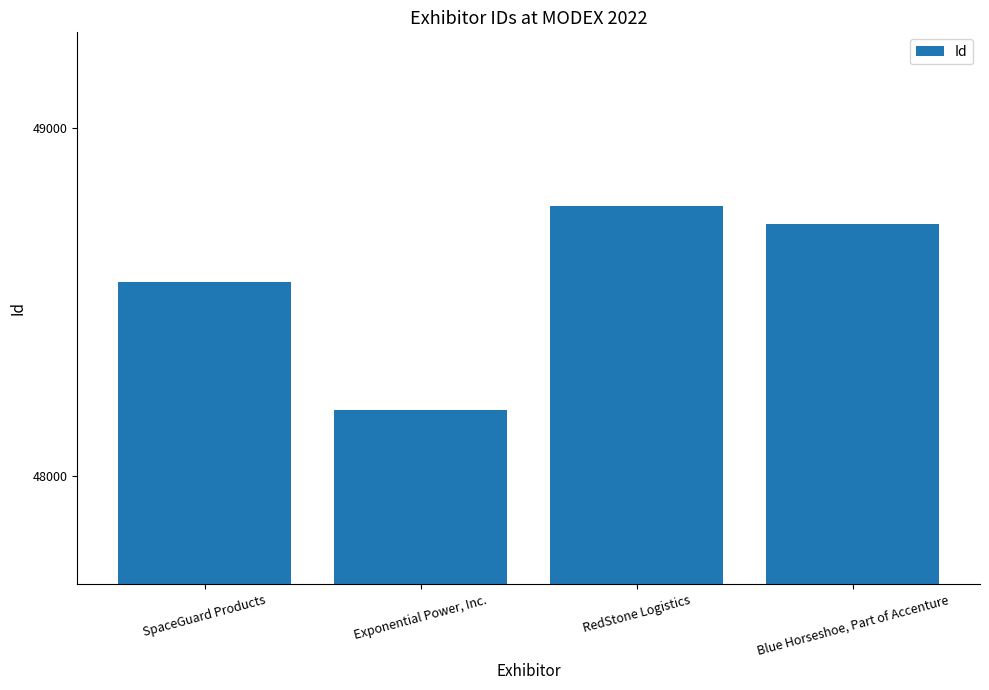

What is the sum of all values?

194245